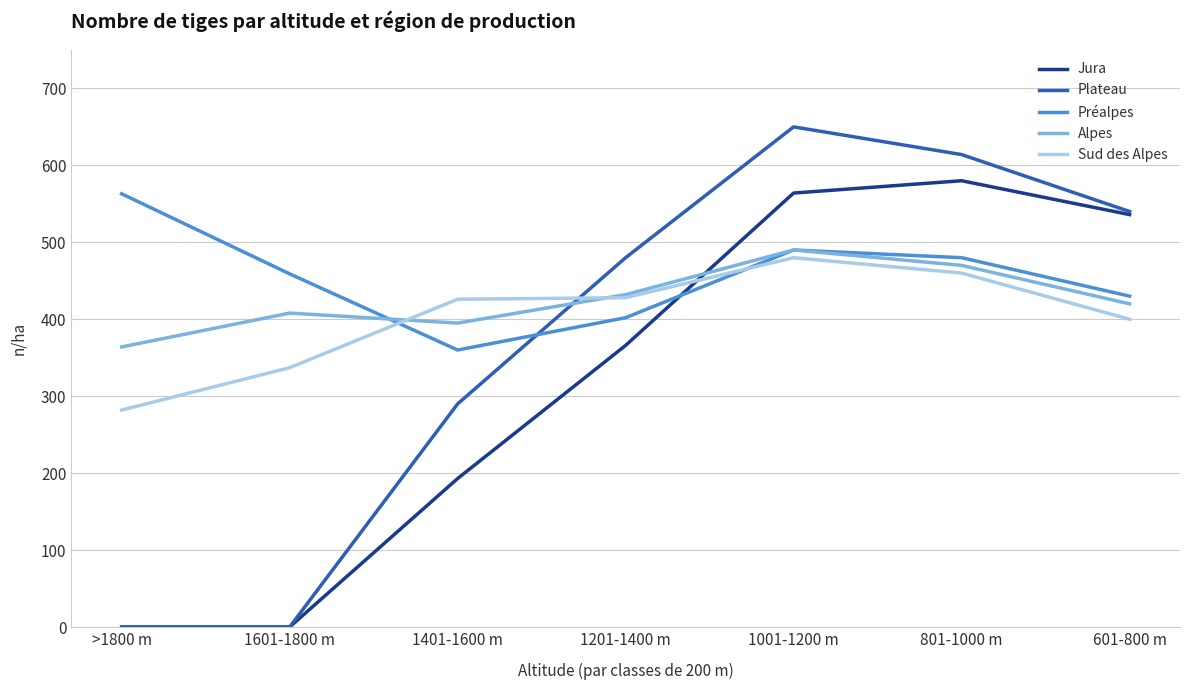

Is the value of Plateau at >1800 m greater than the value of Alpes at 801-1000 m?

No